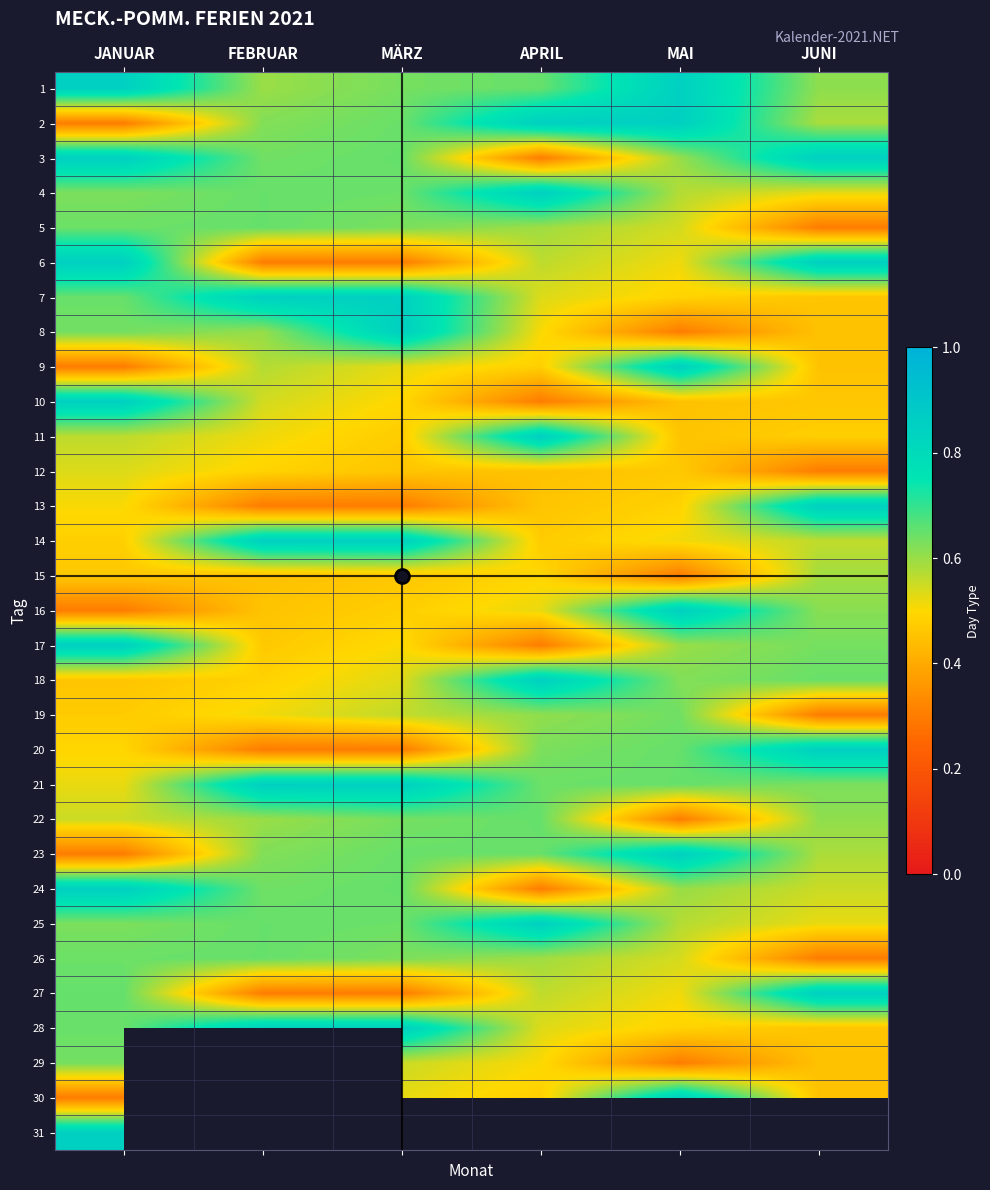

What is the total value across all series at JANUAR?

18.3